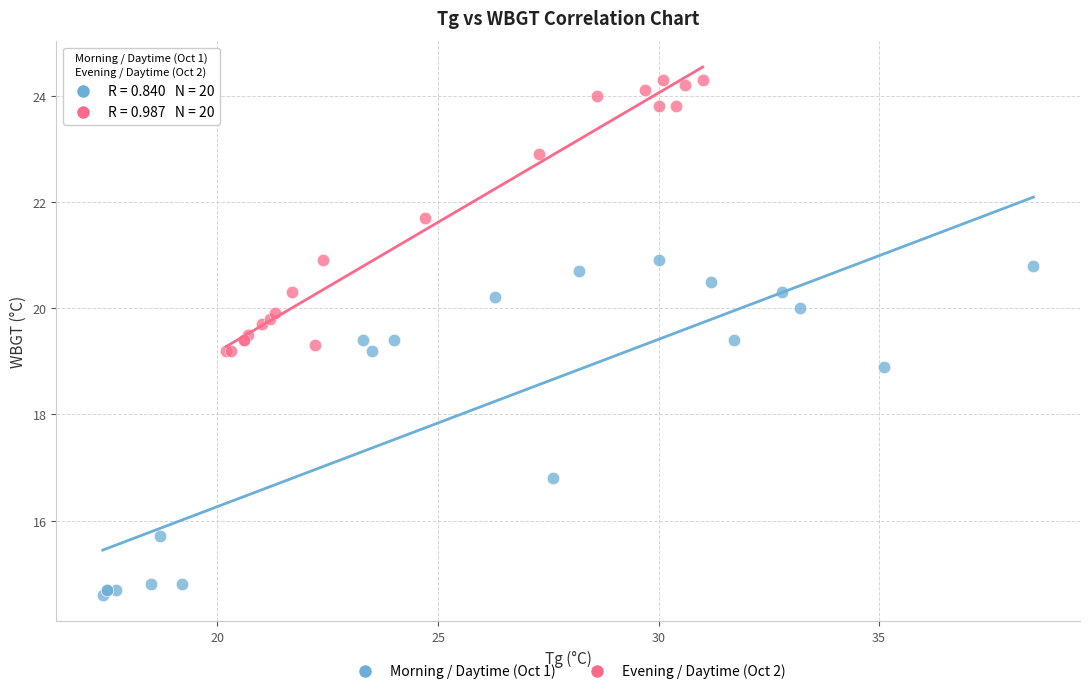

Which series has the widest spread of Y values?

Morning / Daytime (Oct 1)